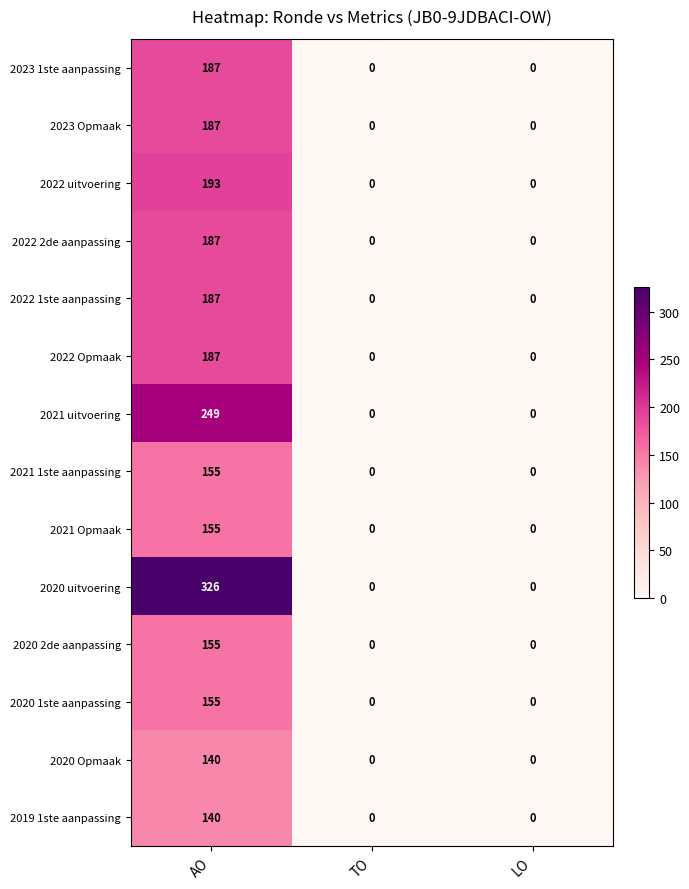

What is the average value of the 2020 Opmaak series?

47